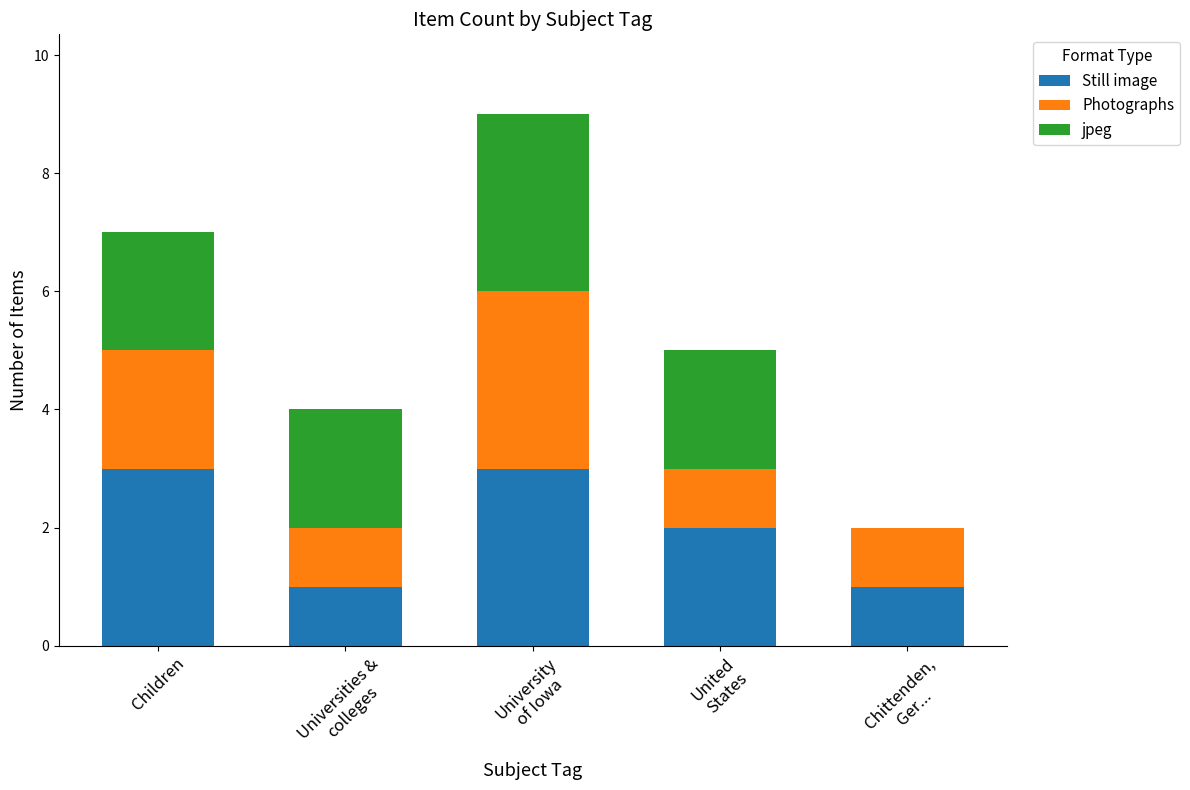

What is the total value across all series at Children?

7